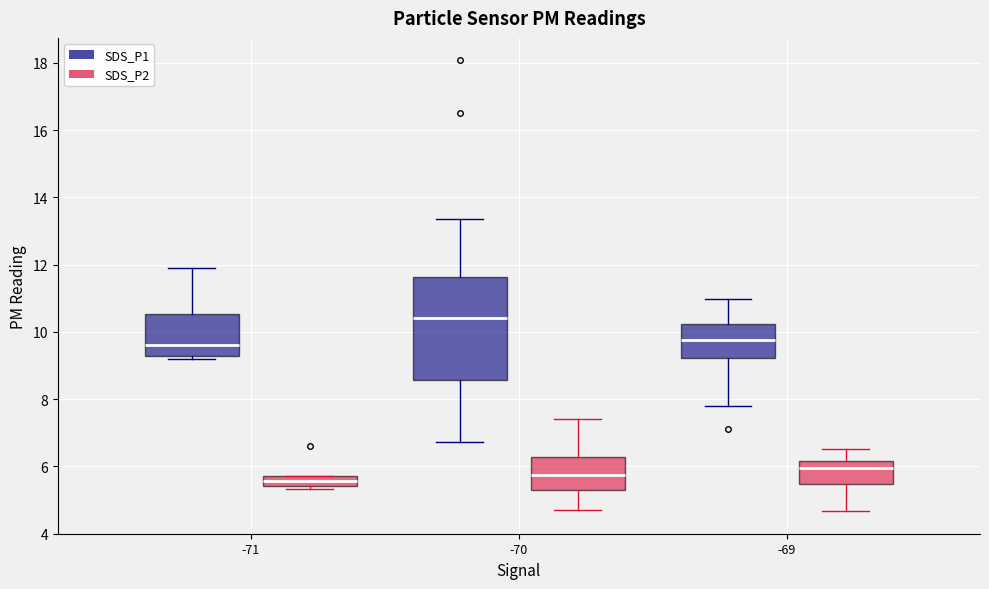

Where does the median line of the box for -69 (SDS_P1) sit on the y-axis? The values are not printed on the chart, so give them approximately, as read against the axis.

9.8